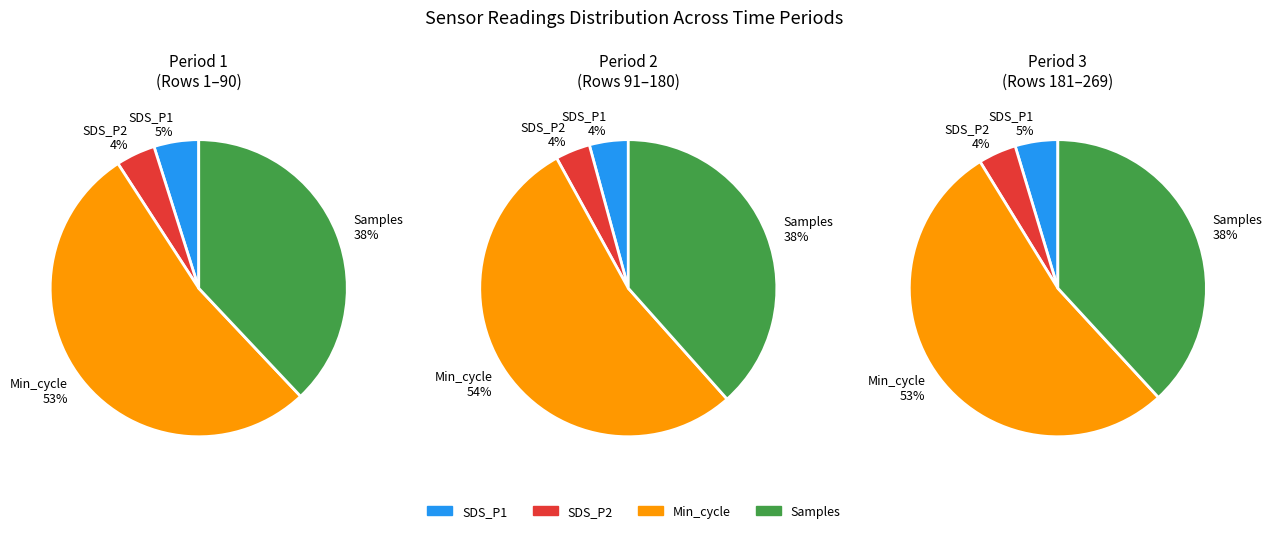

How many segments does this pie chart have?

4